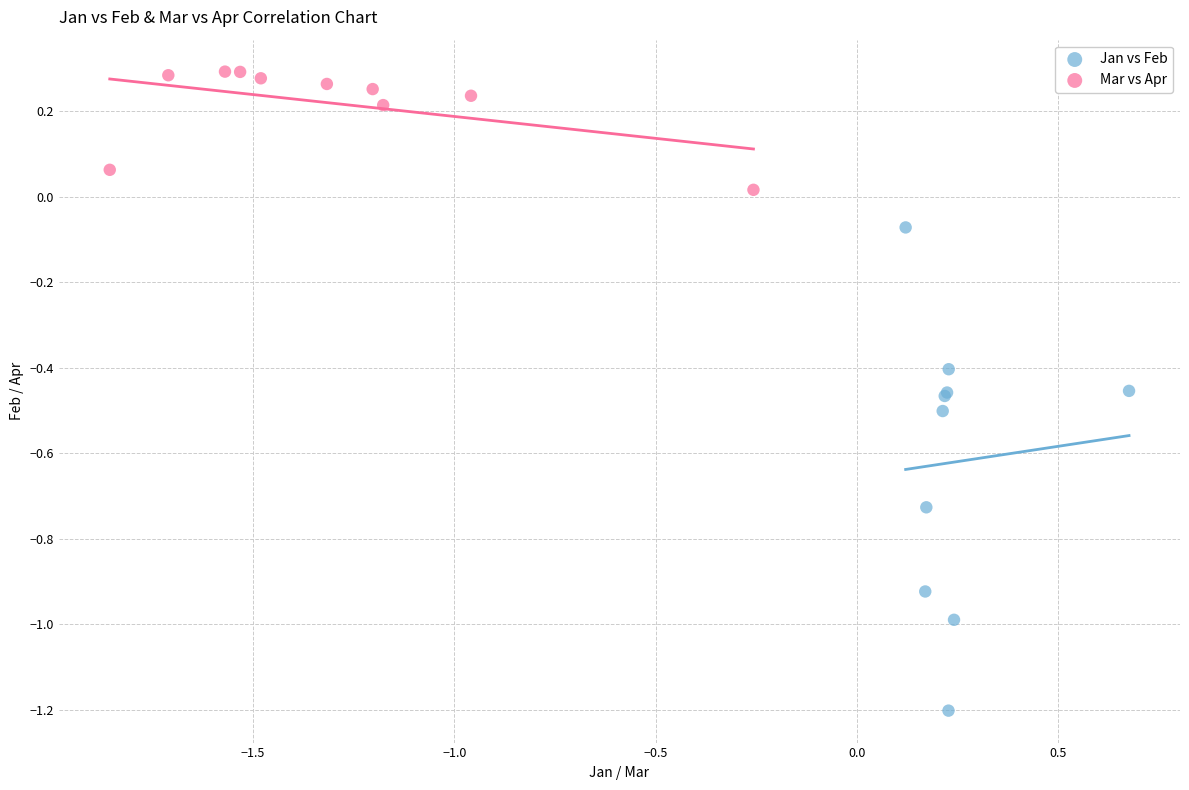

Which series has the largest Y range (max minus min)?

Jan vs Feb